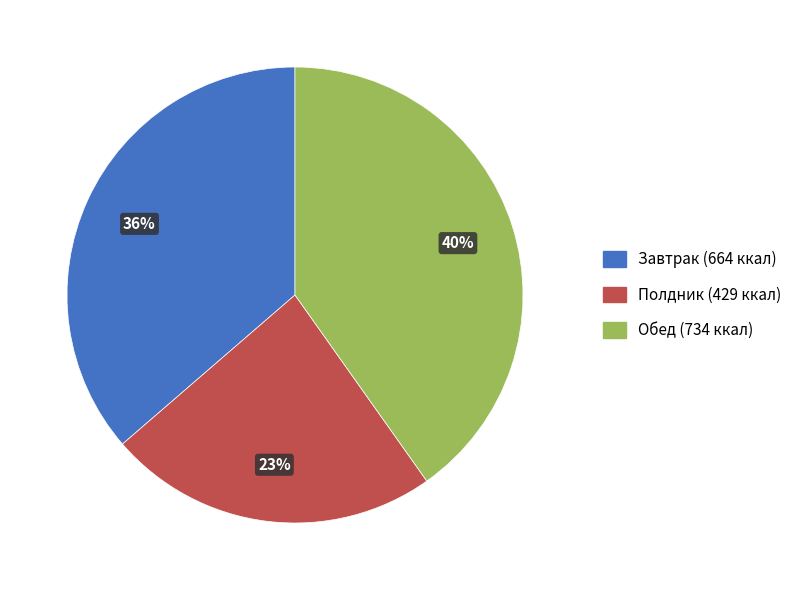

Is there any slice that represents more than half of the pie?

No